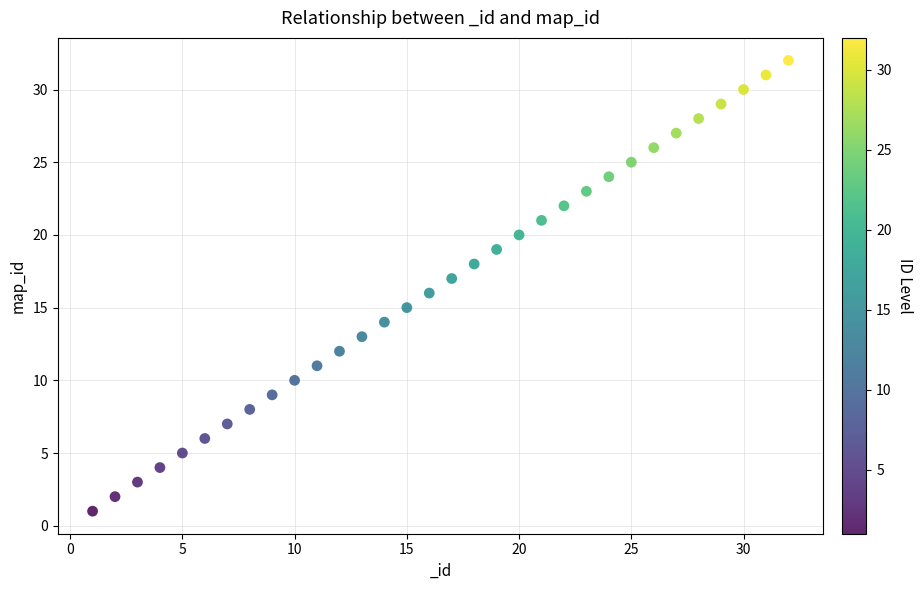

What is the range of X values (max minus min)?

31